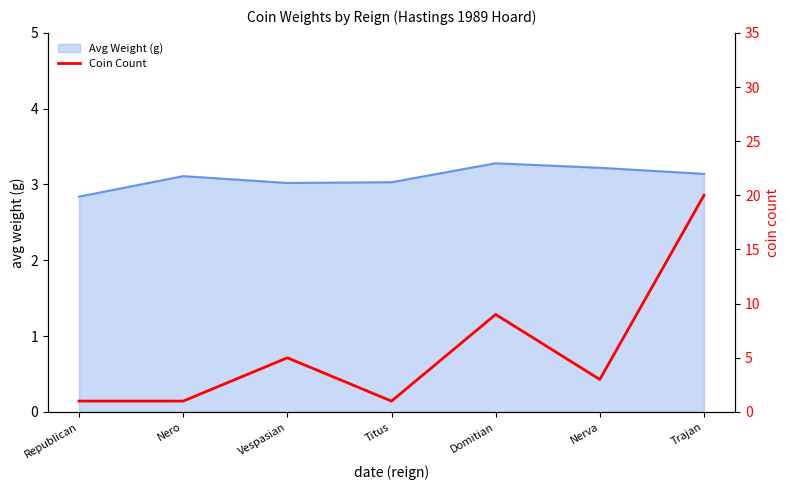

Count the number of categories in the chart.

7